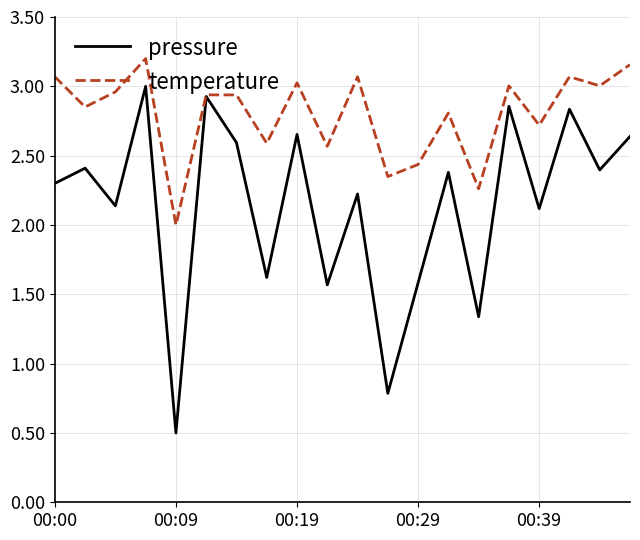

What is the smallest value displayed?

0.5